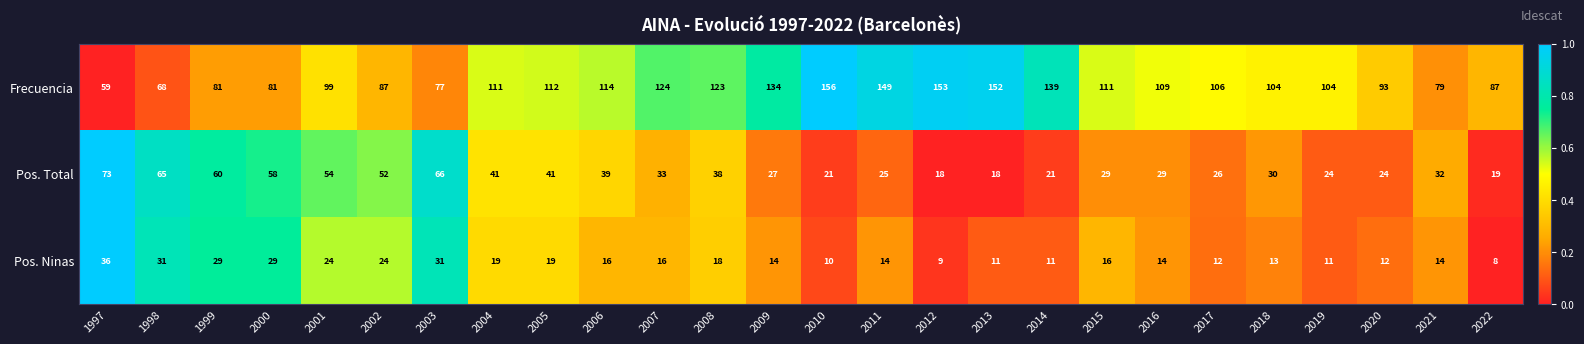

List the series in order of their peak value, highest first.

Frecuencia, Pos. Total, Pos. Ninas